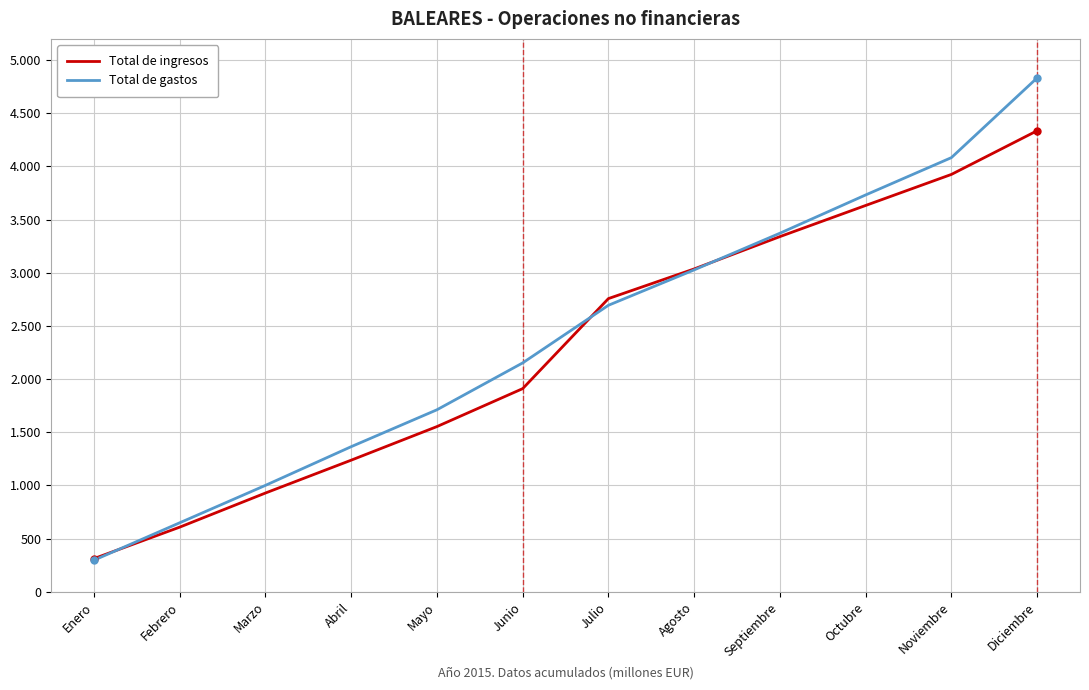

Where does the Total de gastos series first go above 2694?

Agosto